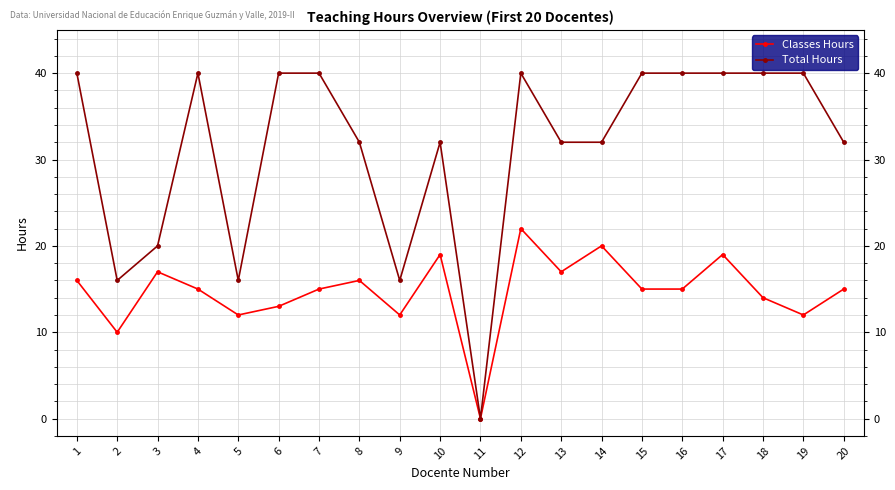

Where is the first local maximum for Total Hours?

4